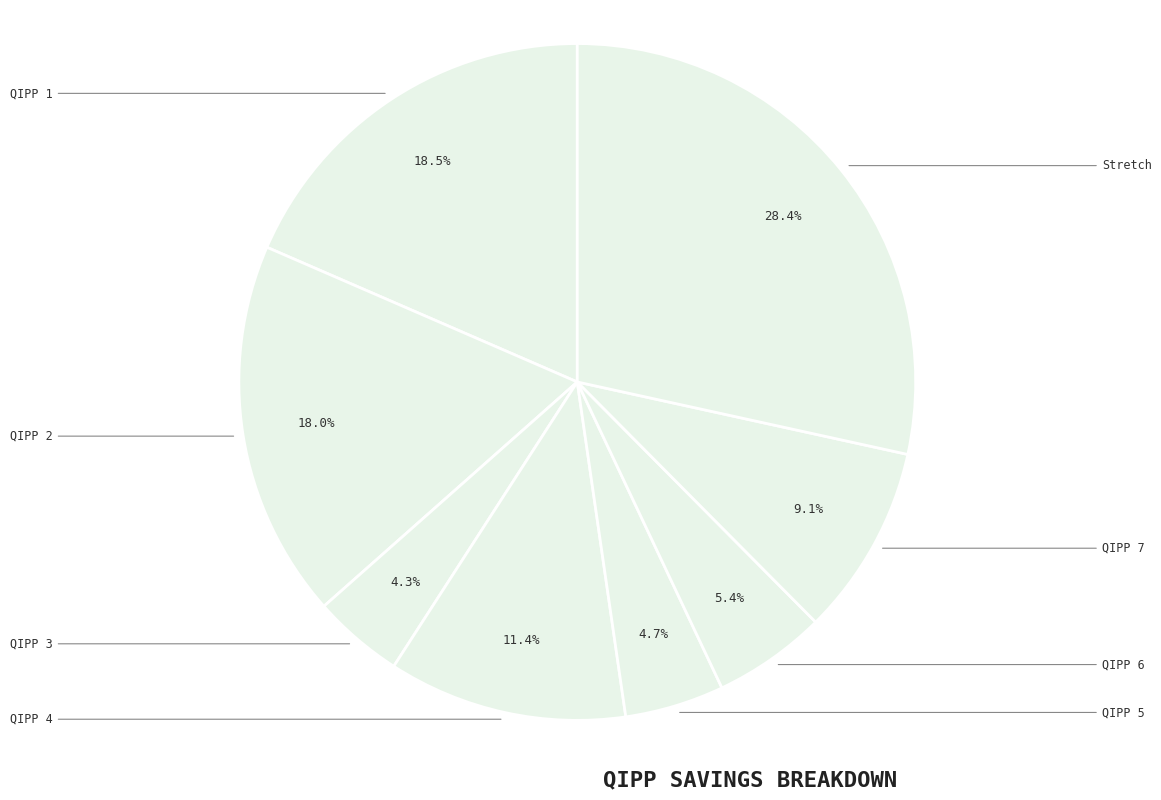

Which category has the biggest portion of the pie?

Stretch